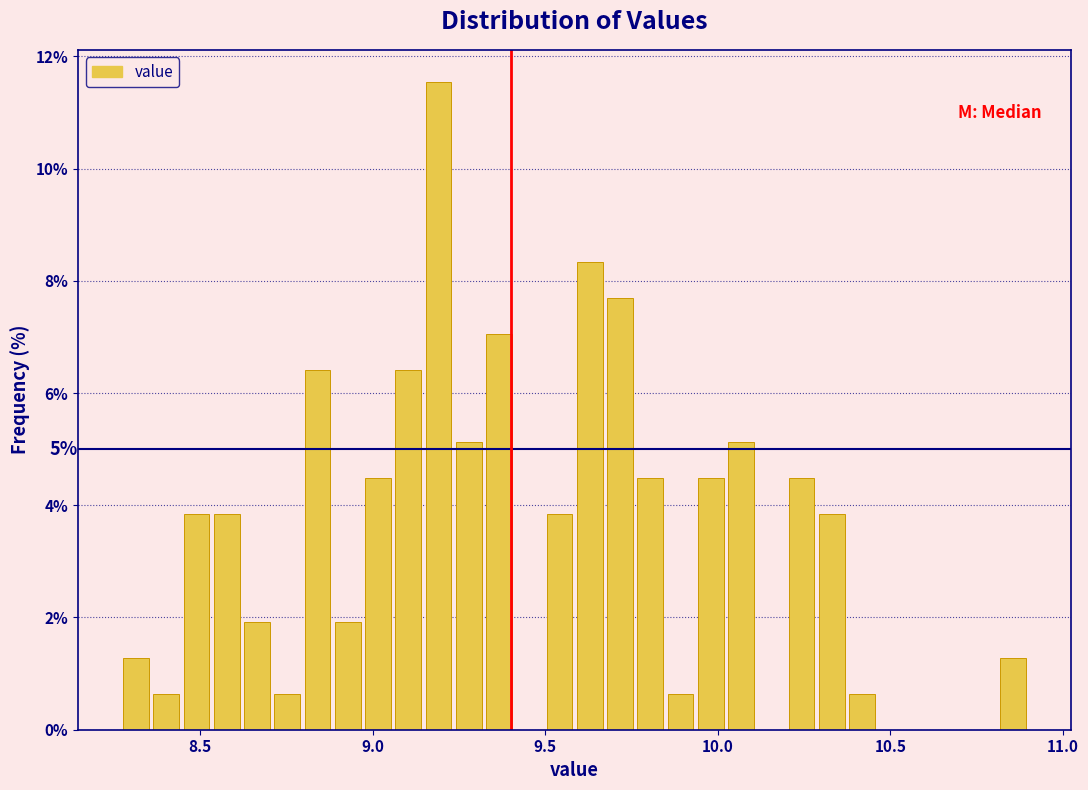

Read against the x-axis, roughly where is the centre of the tallest bar?

9.20